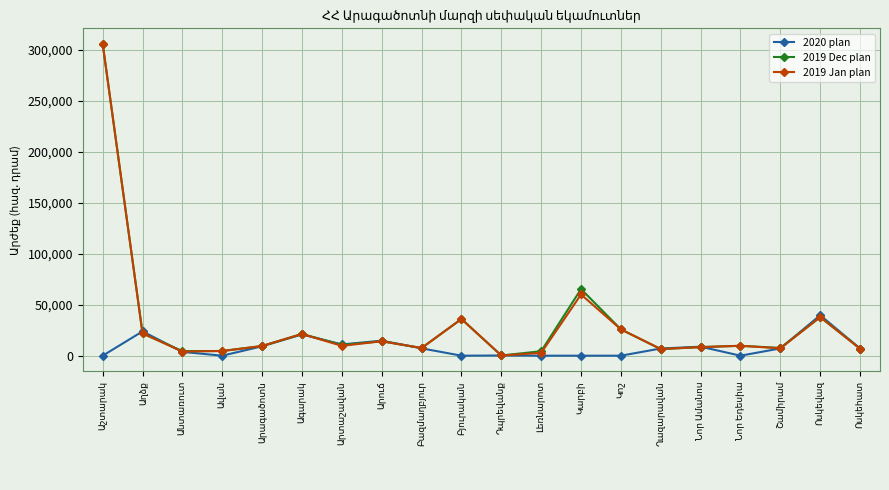

What is the difference between the maximum and minimum values in the 2019 Jan plan series?

305463.9